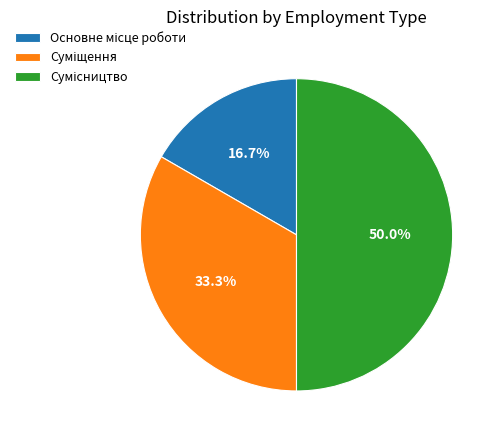

What portion of the pie excludes Сумісництво?

50.0%